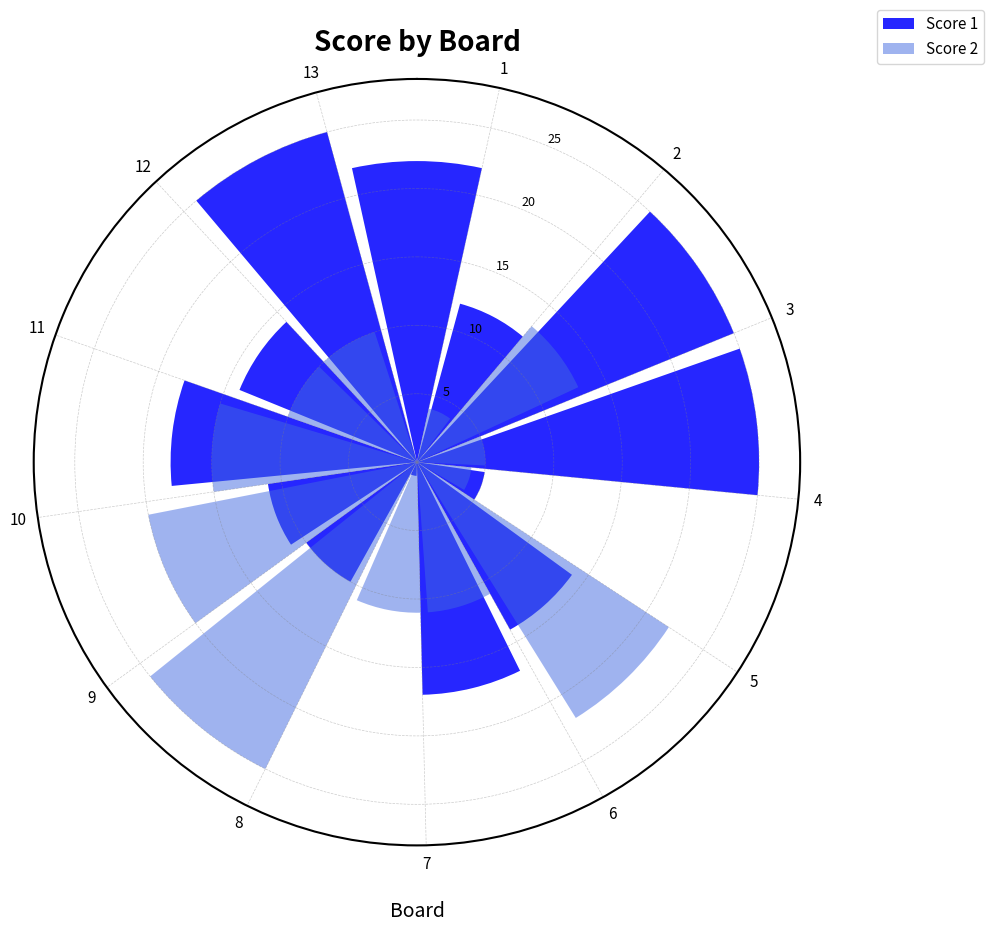

What is the greatest value displayed?

25